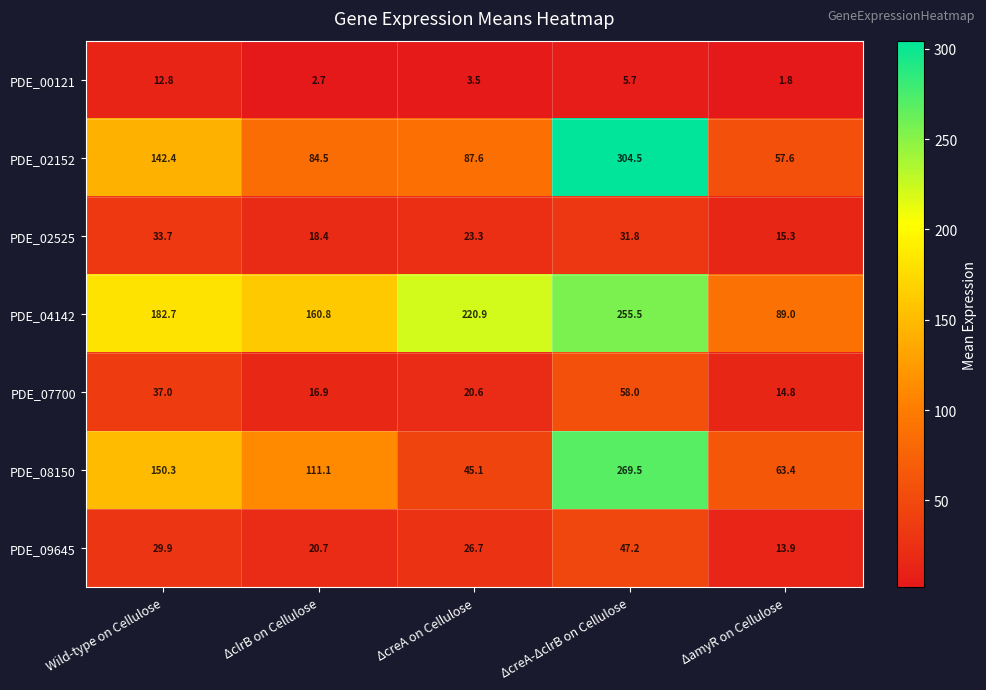

What is the minimum value shown in the chart?

1.8